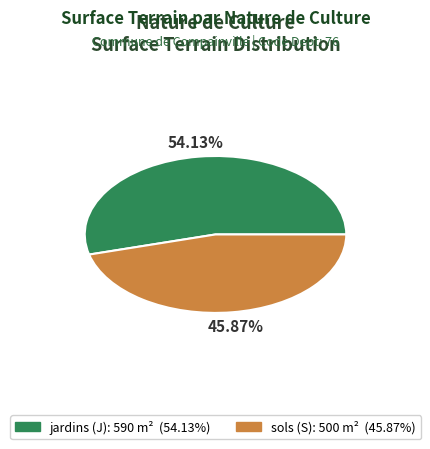

Between sols (S) and jardins (J), which is larger?

jardins (J)